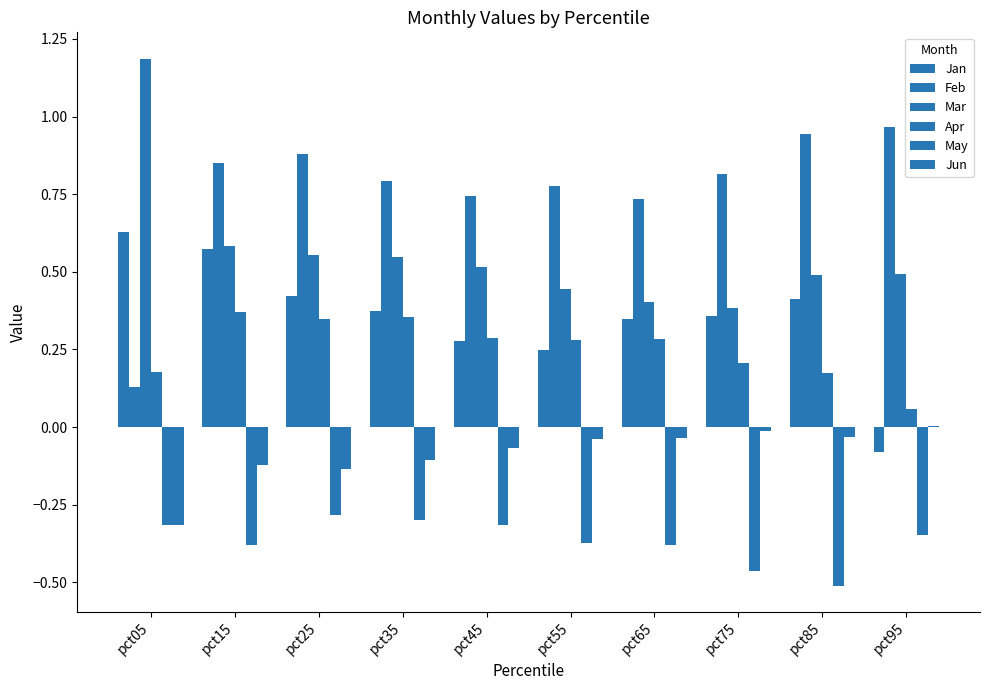

Read the Apr value at pct35.

0.4